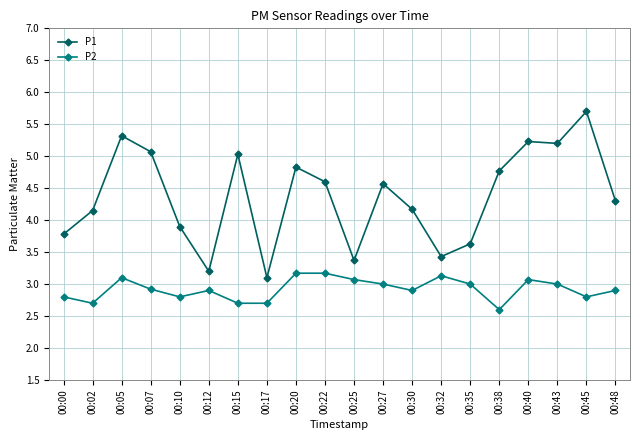

True or false: P1 and P2 cross at least once.

False